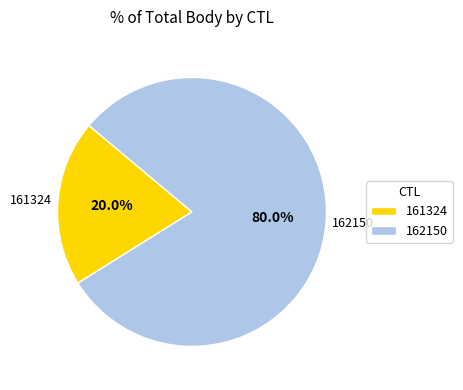

Rank the categories by value from highest to lowest.

162150, 161324